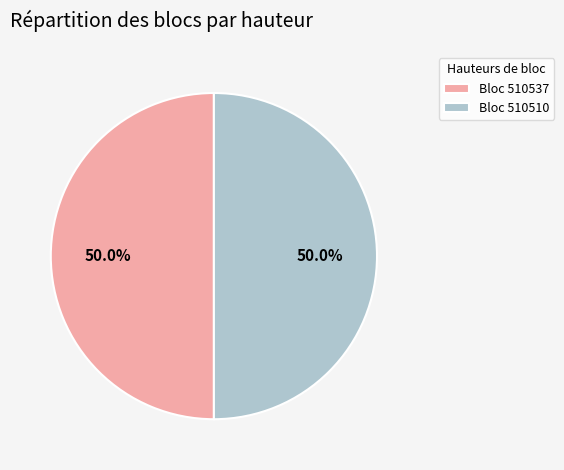

Approximately how many times larger is the value at Bloc 510537 compared to Bloc 510510?

1.0